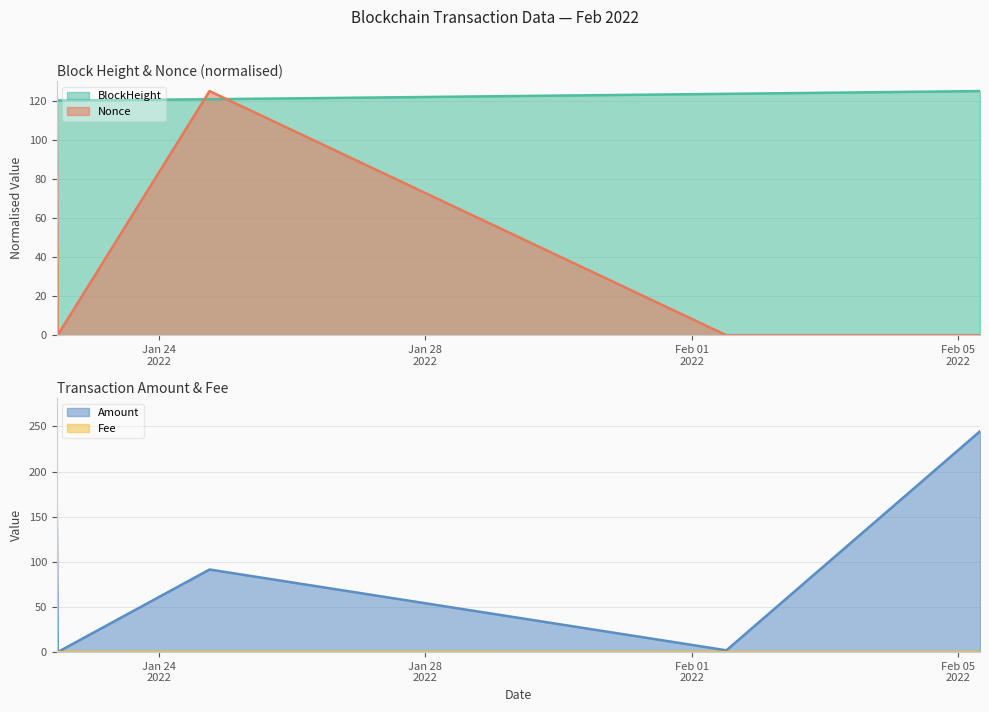

What is the average value of the Nonce series?

49.6